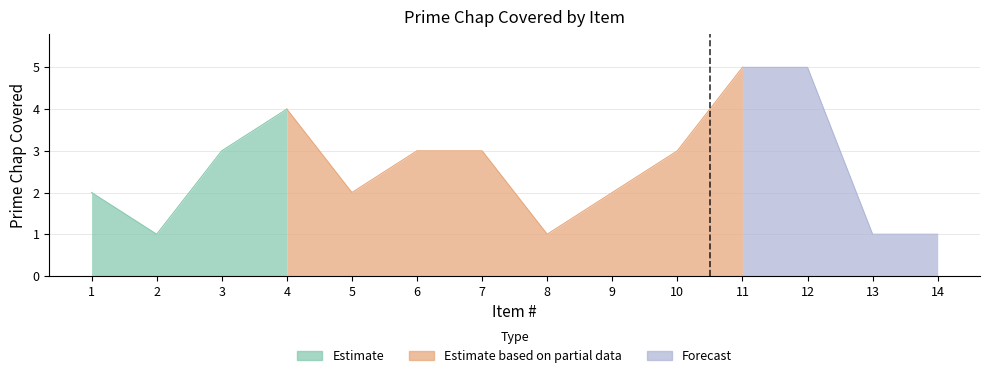

List the labels in order of value, largest first.

11, 12, 4, 3, 6, 7, 10, 1, 5, 9, 2, 8, 13, 14